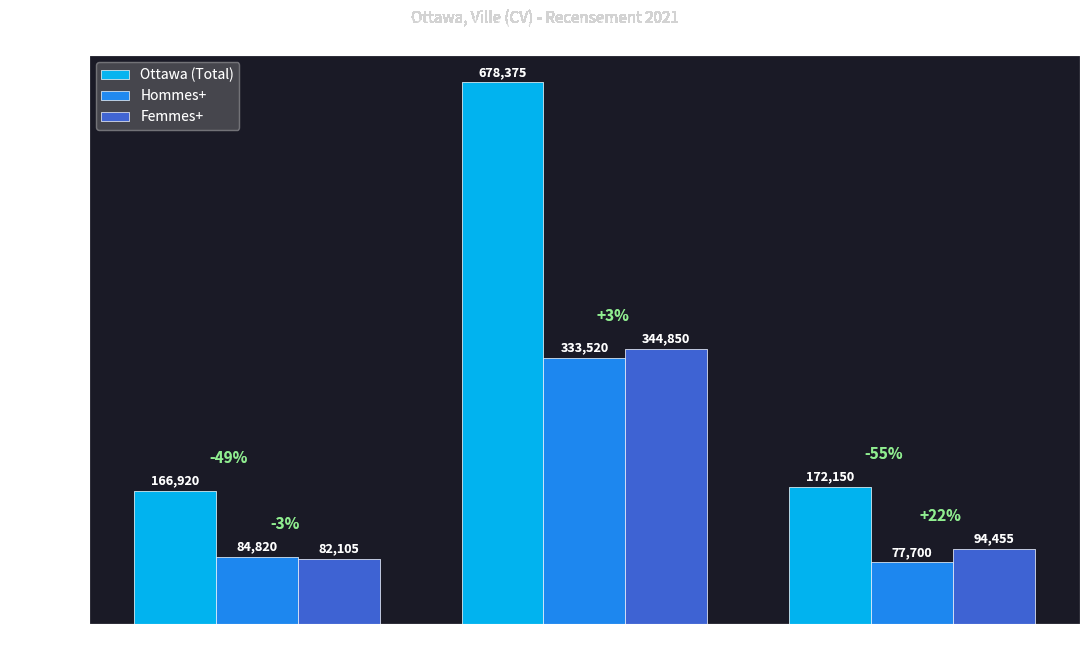

Reading right to left, extract all data points from this chart.

Ottawa (Total): 65 ans et plus=172150	15 à 64 ans=678375	0 à 14 ans=166920
Hommes+: 65 ans et plus=77700	15 à 64 ans=333520	0 à 14 ans=84820
Femmes+: 65 ans et plus=94455	15 à 64 ans=344850	0 à 14 ans=82105